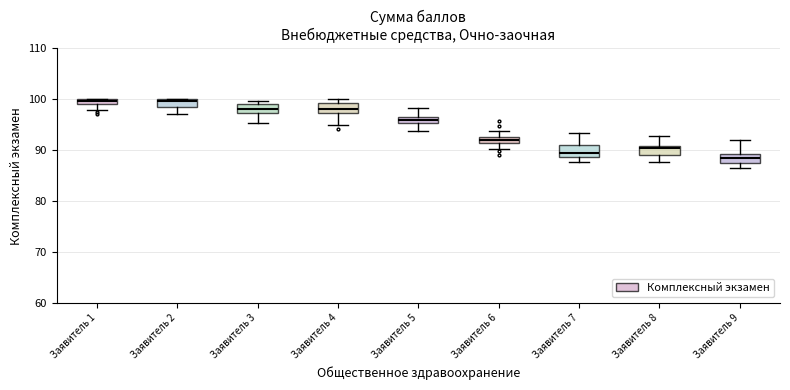

Where is the lower edge of the box for Заявитель 6 on the y-axis? The values are not printed on the chart, so give them approximately, as read against the axis.

91